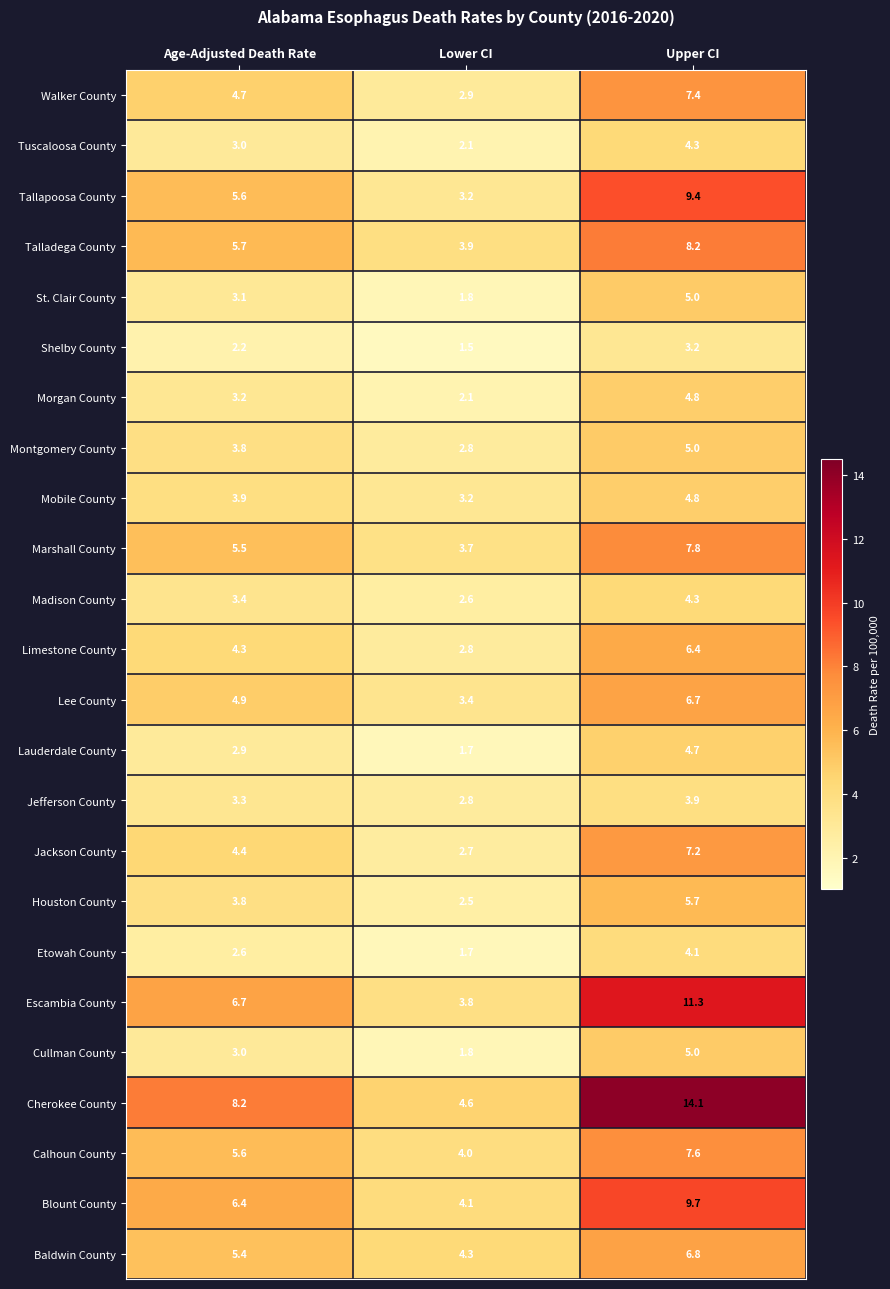

What is the highest value of the Talladega County series?

8.2